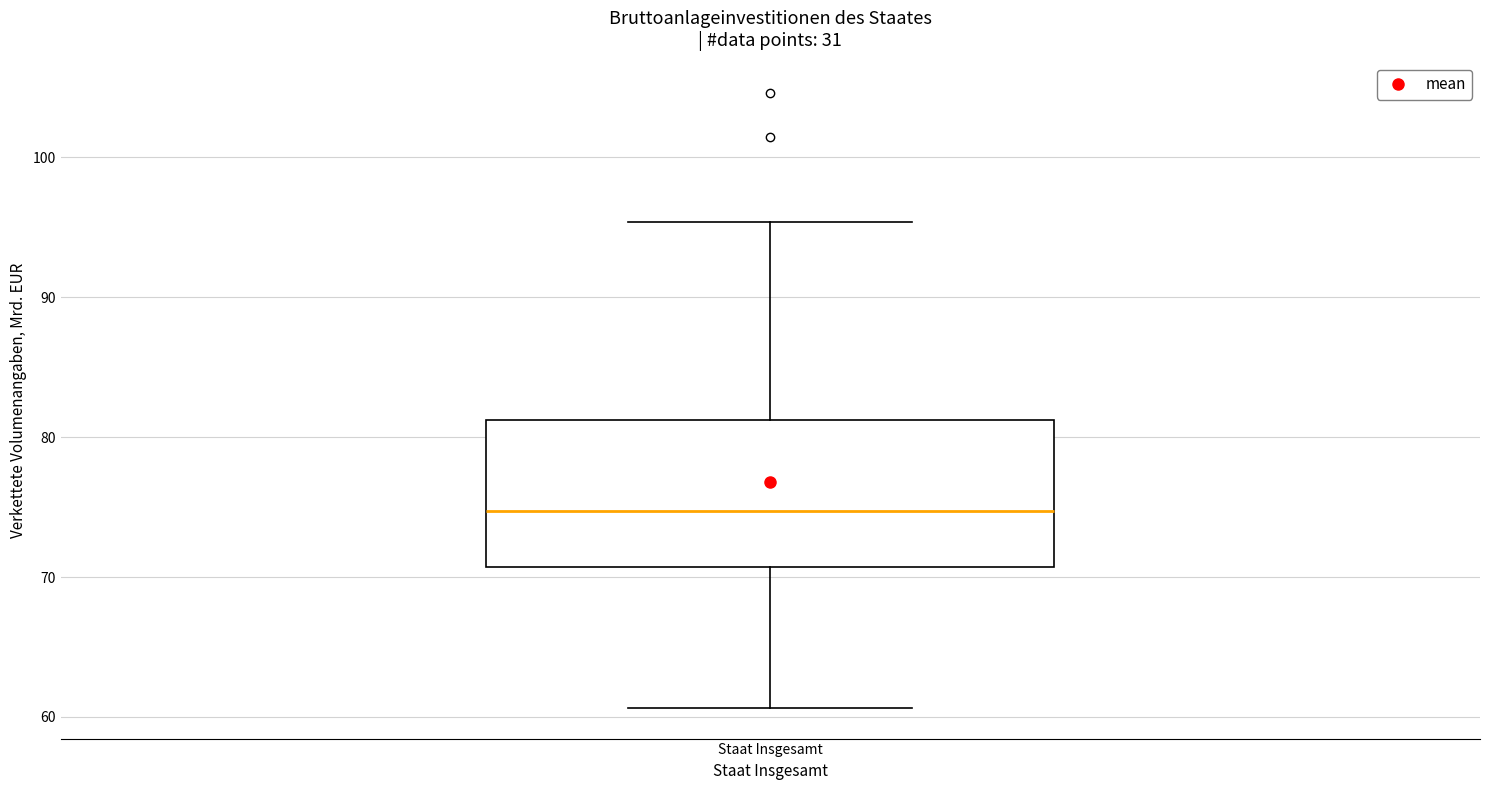

Read this box plot against the y-axis: the position of the median line, the range covered by the box, and the ends of both whiskers. The values are not printed on the chart, so give them approximately, as read against the axis.

median 75, box 71 to 81, whiskers 61 to 95